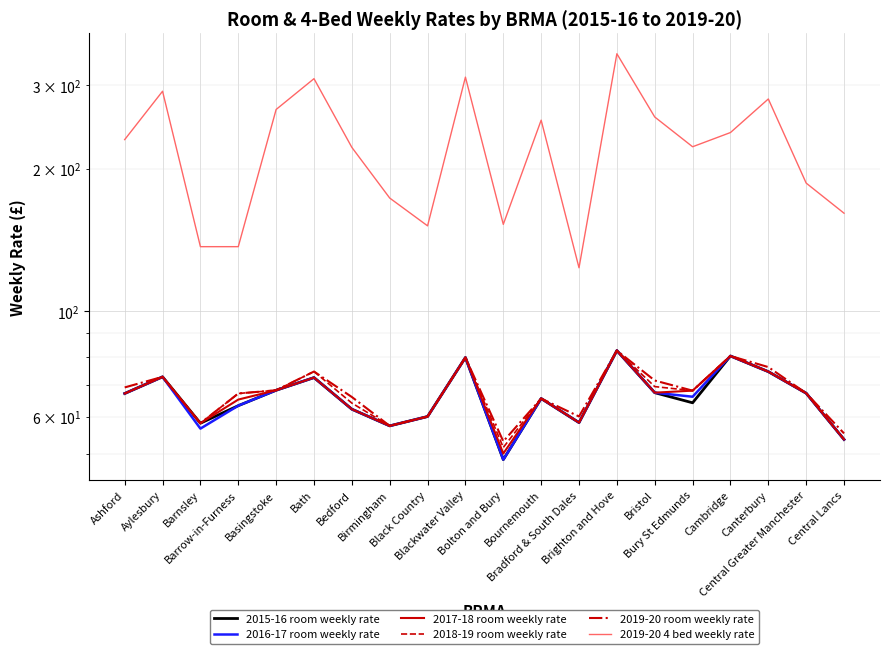

What position from the right is Aylesbury?

19